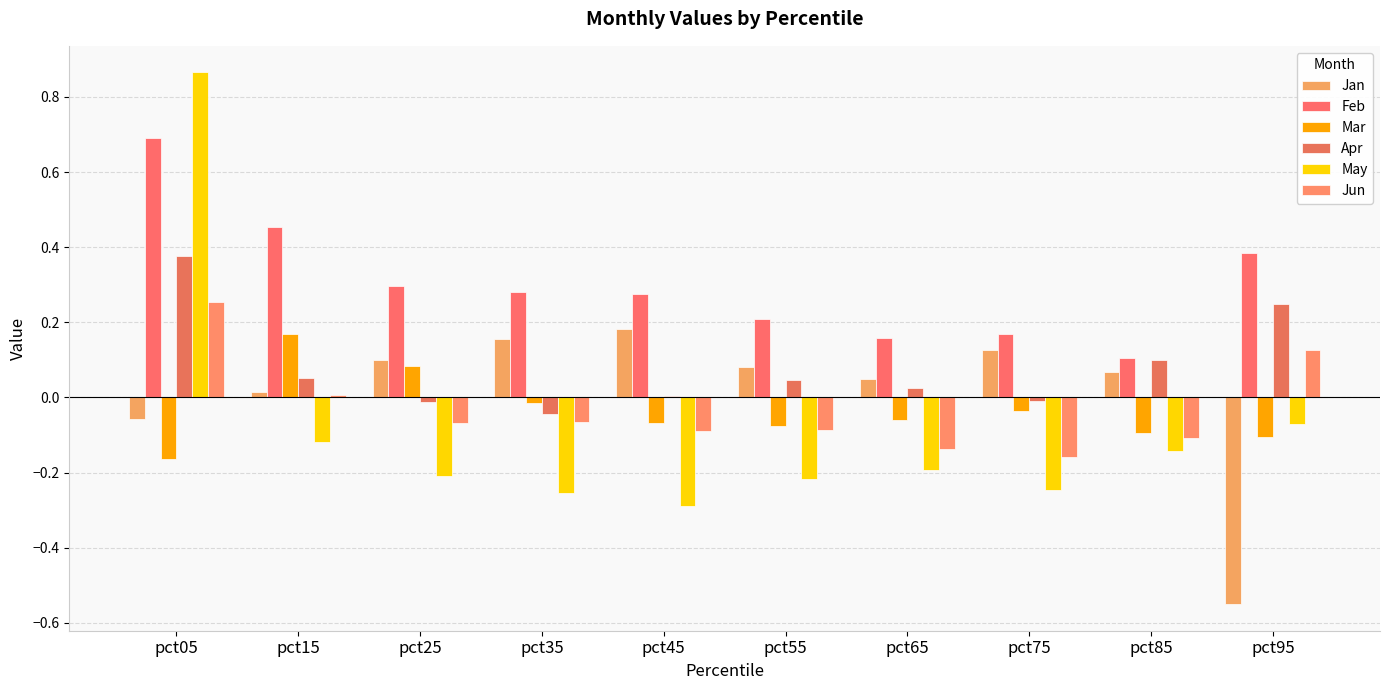

What are all the series names shown in the legend?

Jan, Feb, Mar, Apr, May, Jun